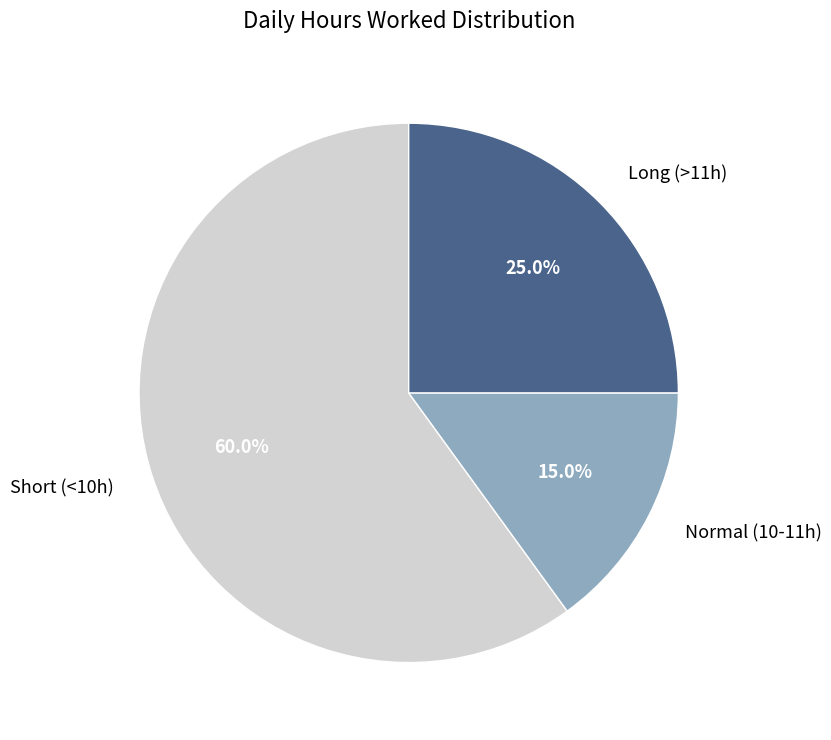

Is there a majority slice in this chart?

Yes